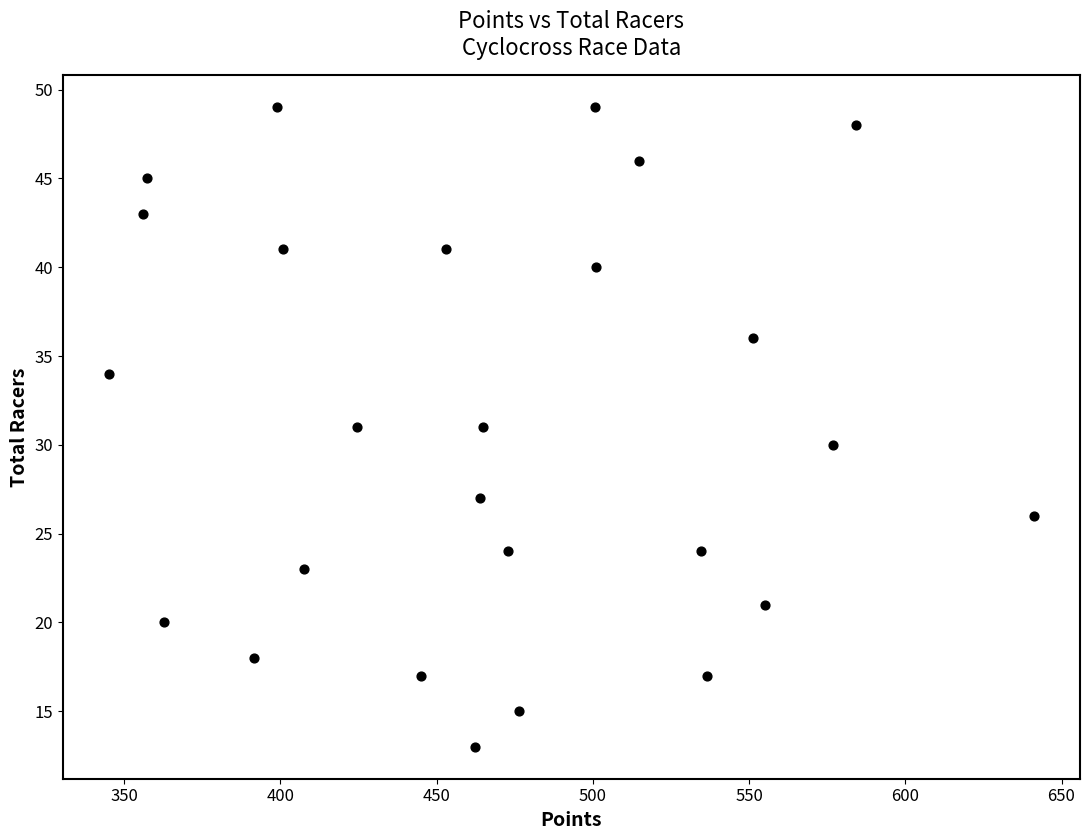

What is the range of Y values (max minus min)?

36